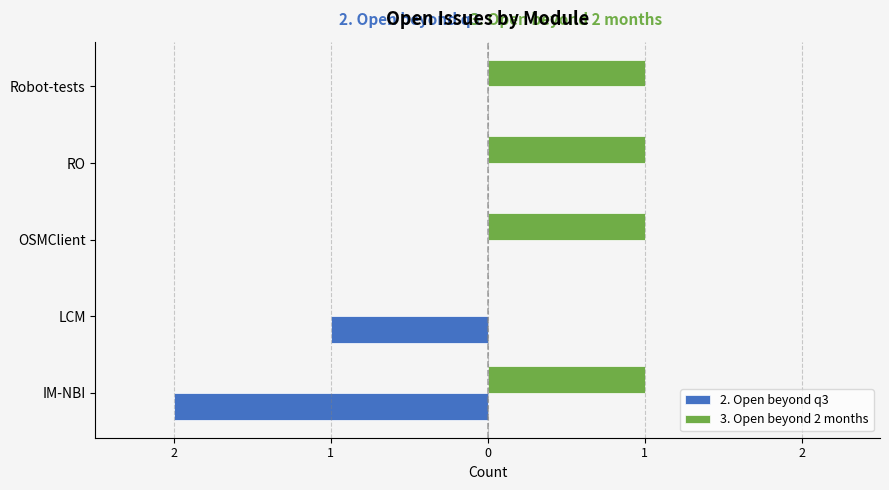

What is the average value of the 3. Open beyond 2 months series?

1